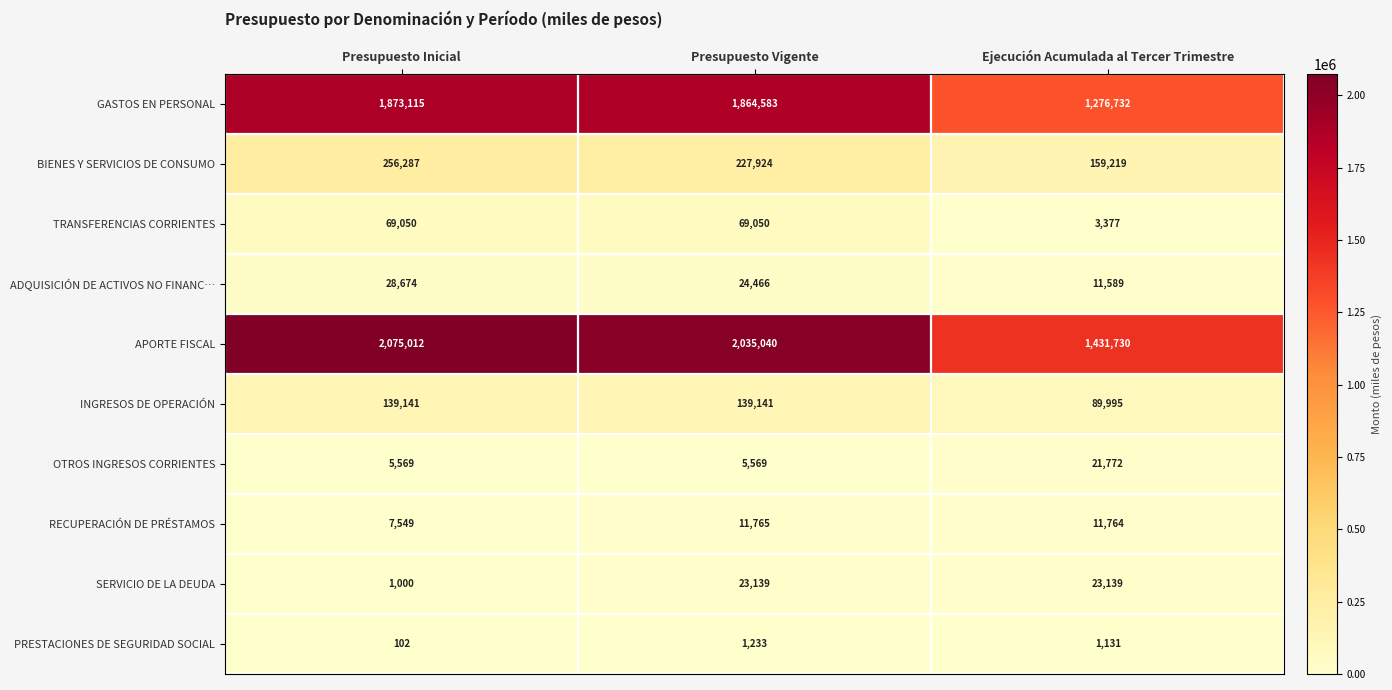

What is the difference between the maximum and minimum values in the TRANSFERENCIAS CORRIENTES series?

65673